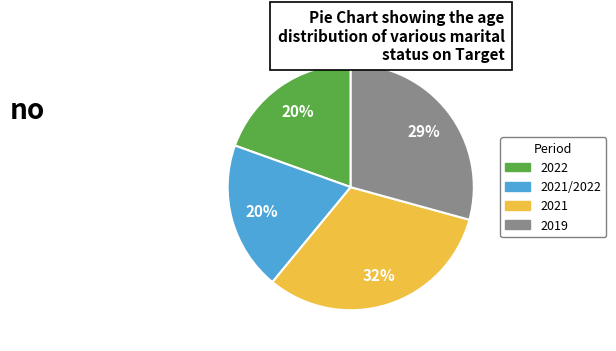

Count the number of slices in the pie.

4